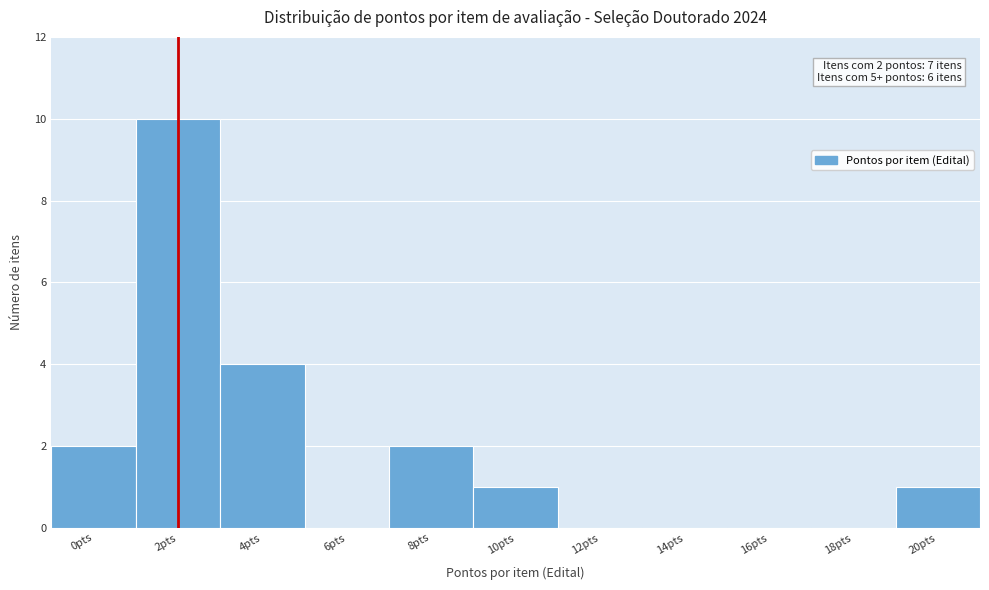

Reading left to right, list all the values displayed in this chart.

0pts=2	2pts=10	4pts=4	6pts=0	8pts=2	10pts=1	12pts=0	14pts=0	16pts=0	18pts=0	20pts=1